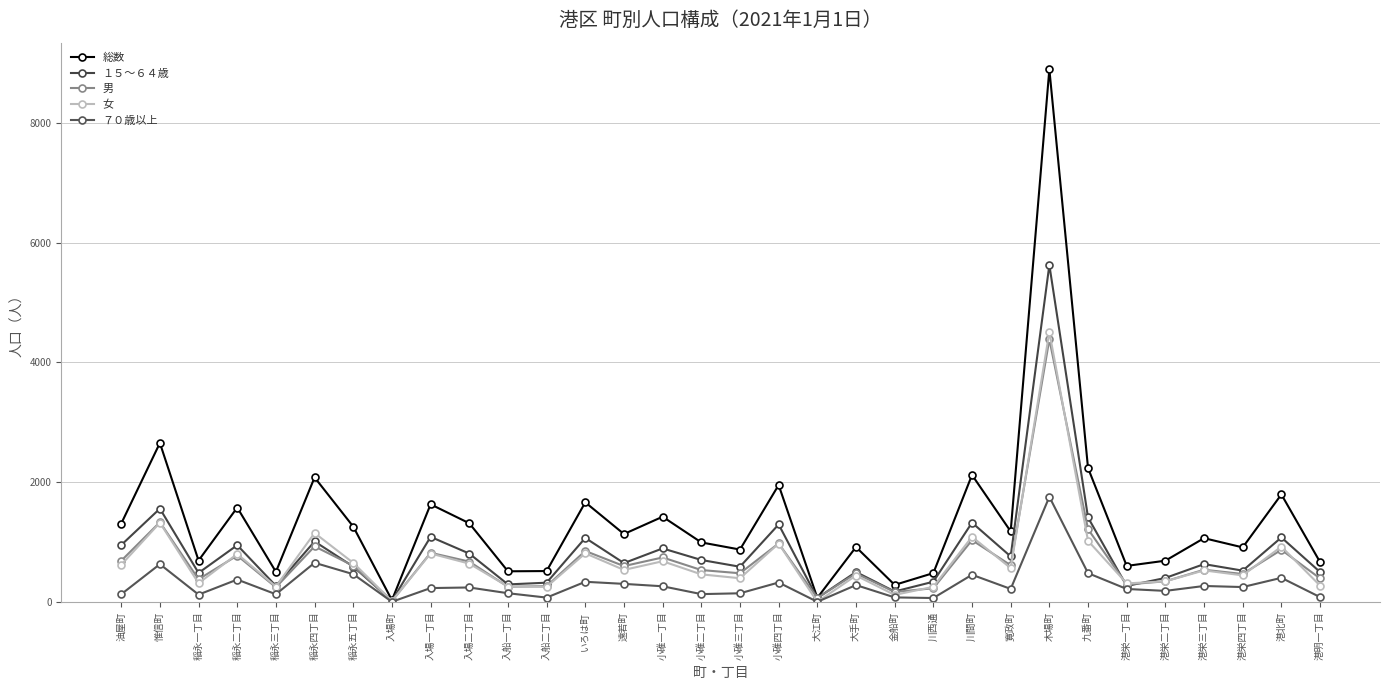

How many interior local valleys does the 女 series have?

11